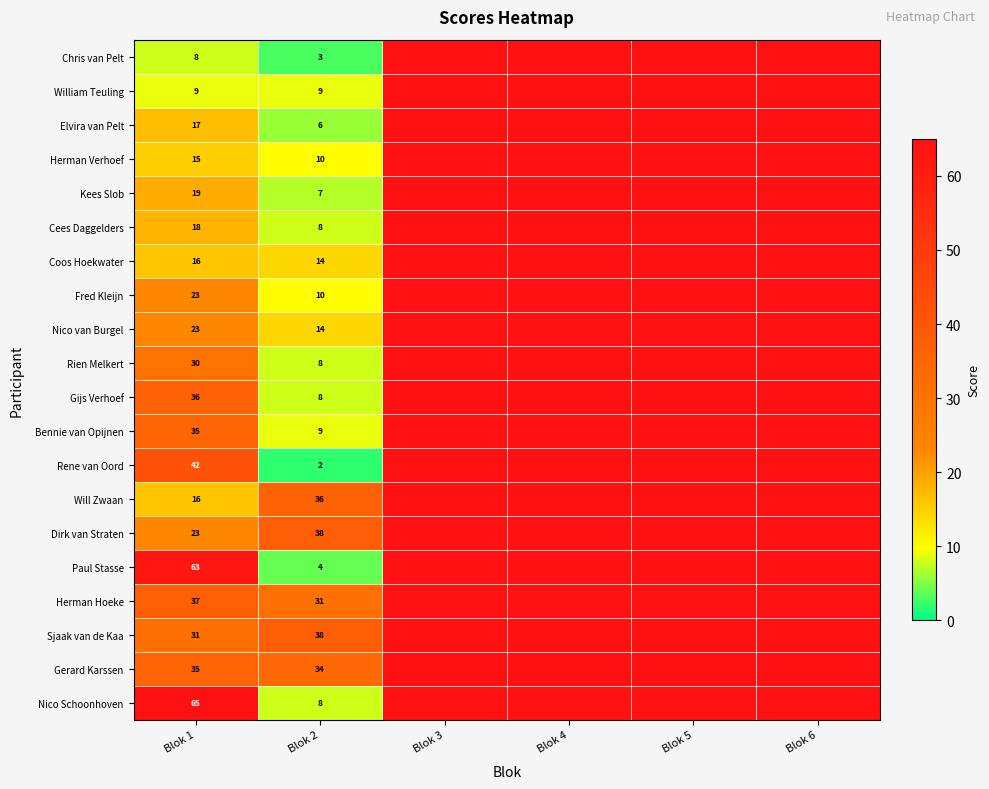

The William Teuling series shows 14 at Blok 2. True or false?

False